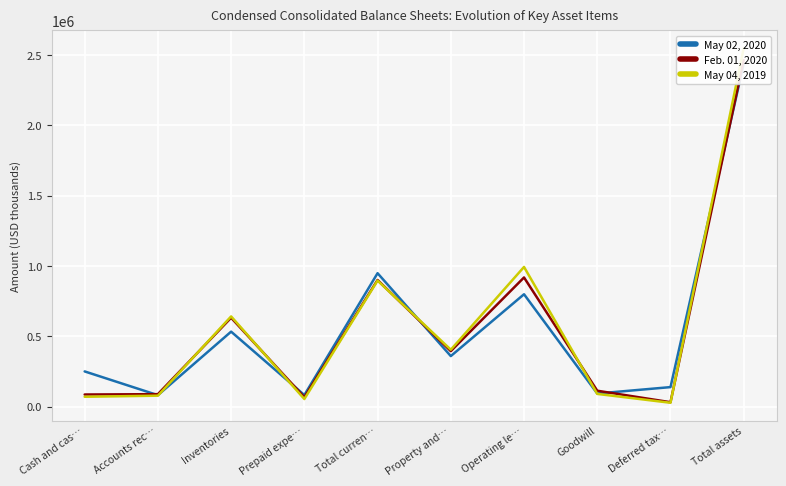

What position from the left is Deferred tax…?

9